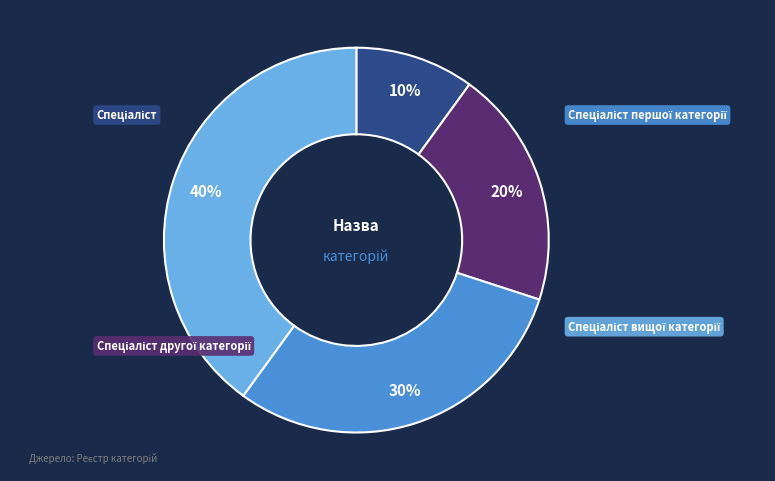

To the nearest percent, what portion does Спеціаліст першої категорії represent?

30%